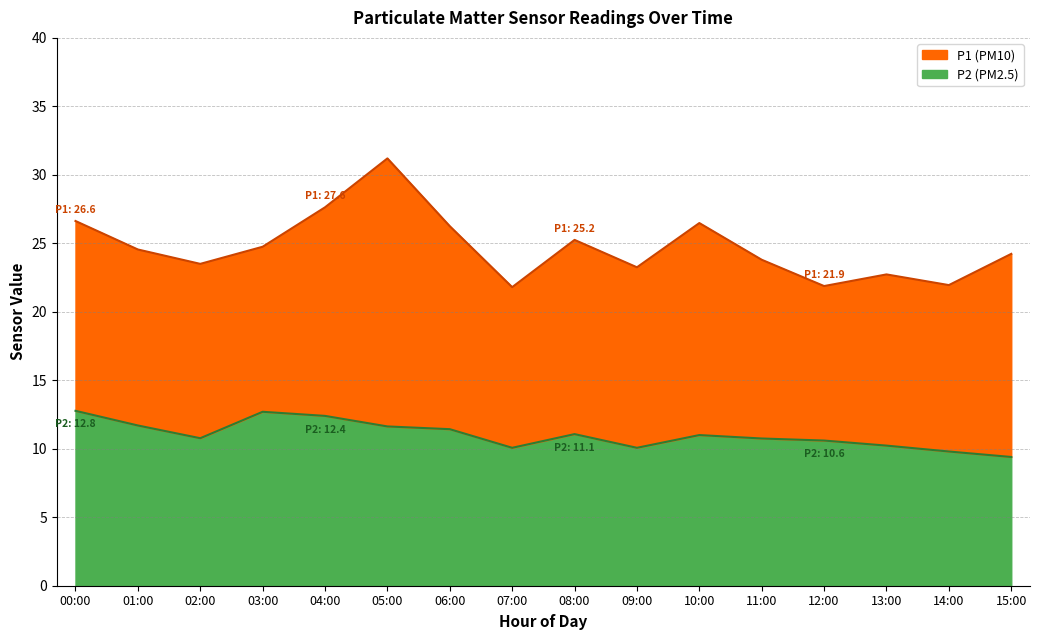

At which label does P1 first exceed 24?

00:00